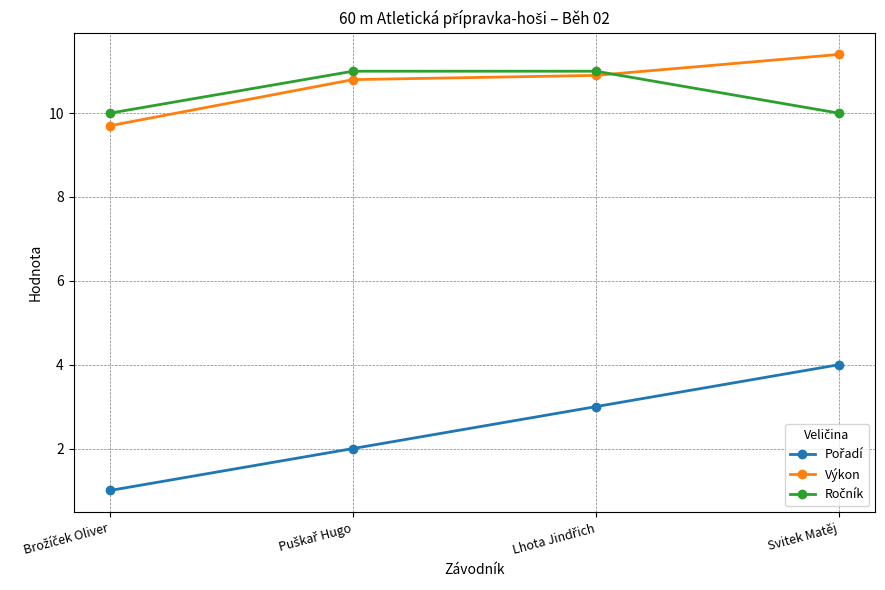

What is the label of the 4th point from the left?

Svitek Matěj